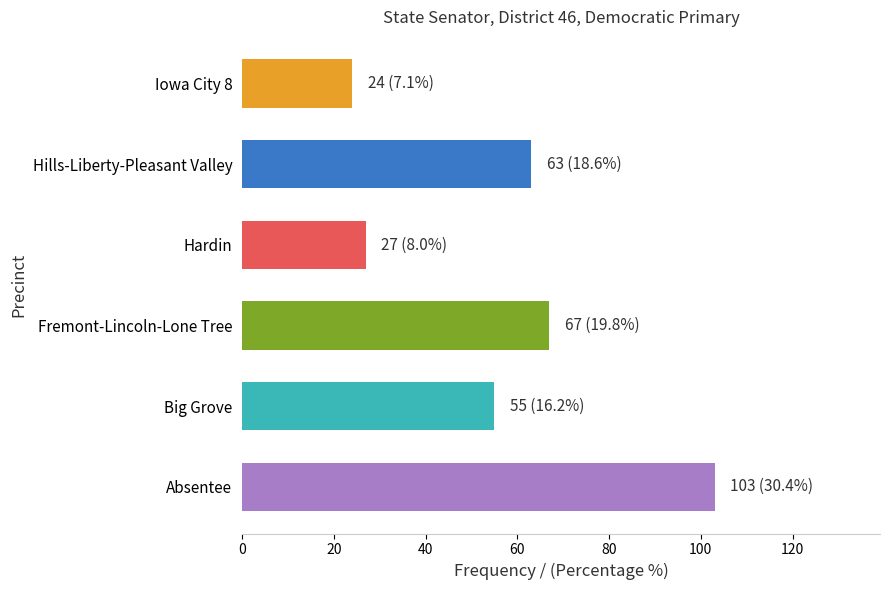

How many data points does each series have?

6